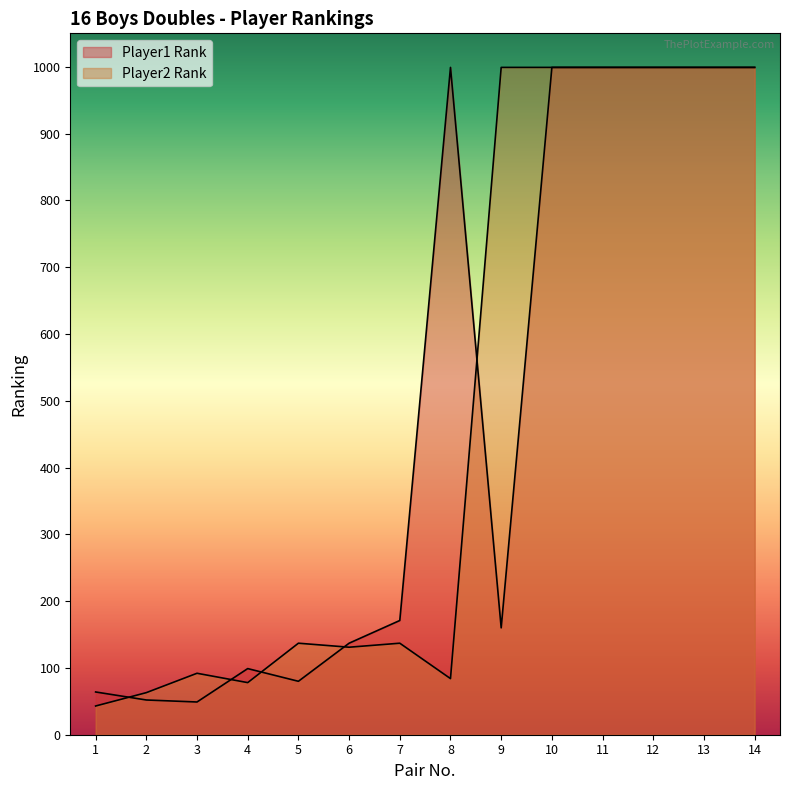

Which series has the largest range (max minus min)?

Player2 Rank